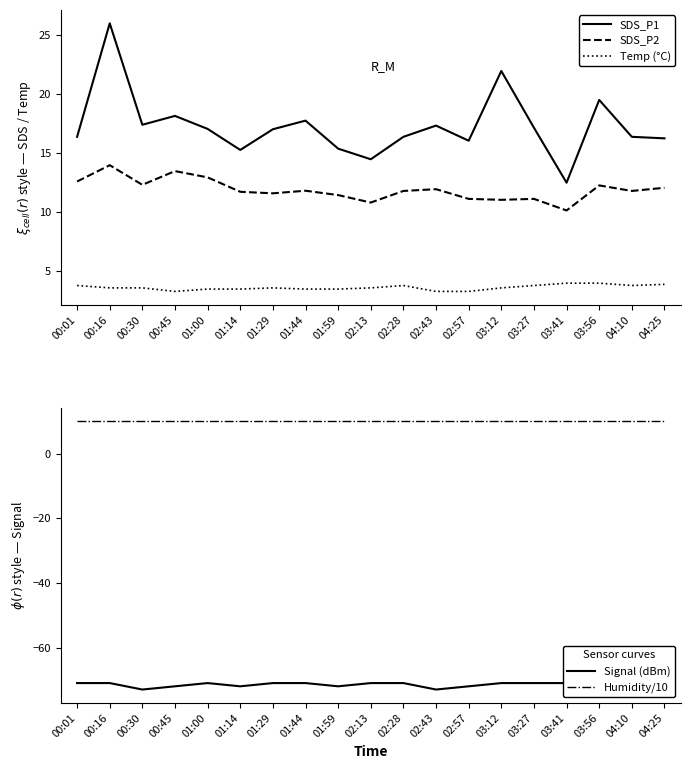

Which series changed the most between 01:44 and 02:28?

SDS_P1